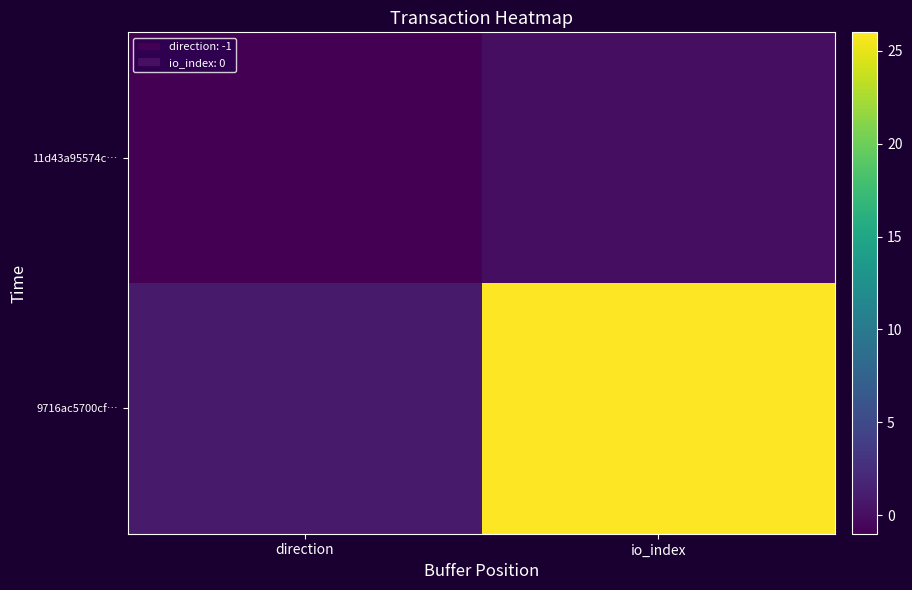

Which series changed the most between direction and io_index?

9716ac5700cf…